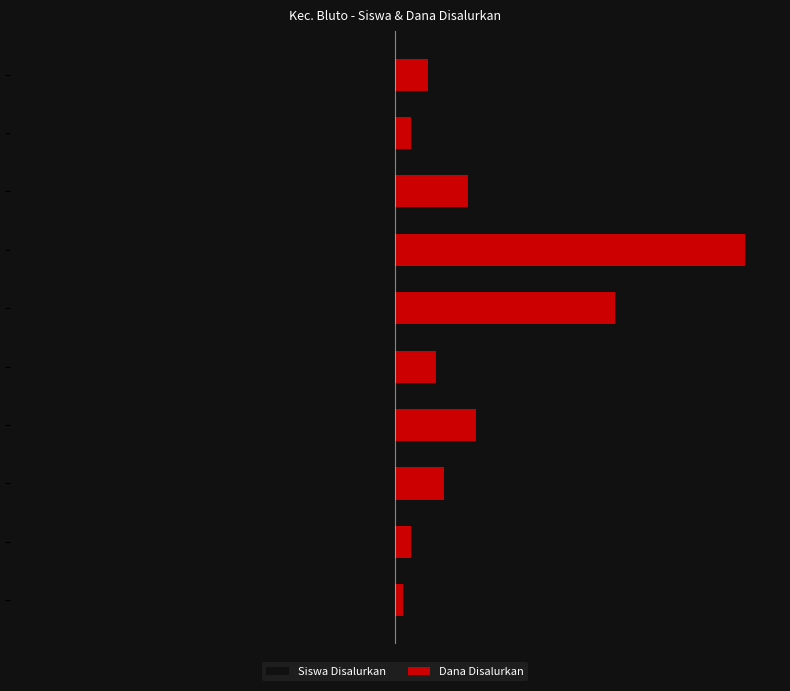

What is the average value of the Dana Disalurkan series?

11